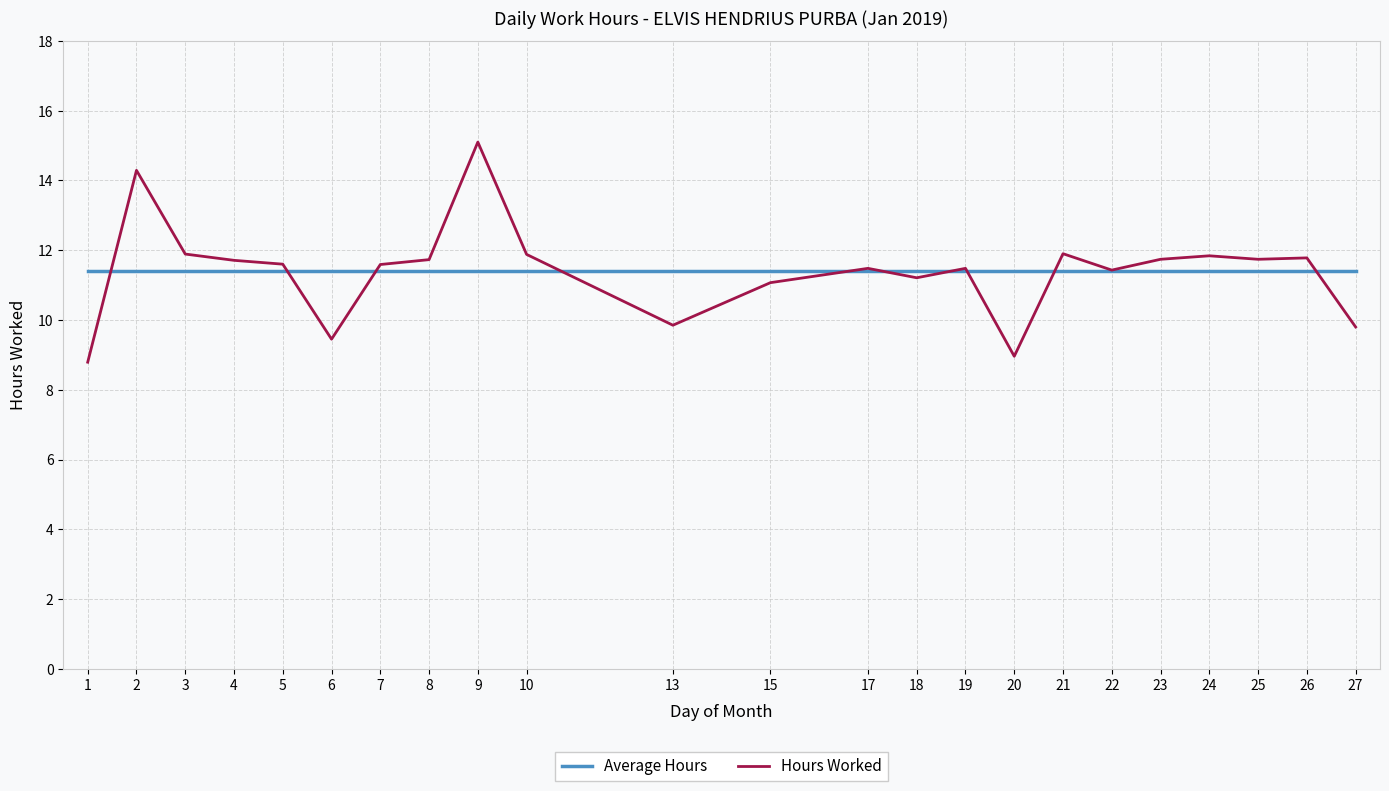

At 6, list the series in order from largest to smallest.

Average Hours, Hours Worked